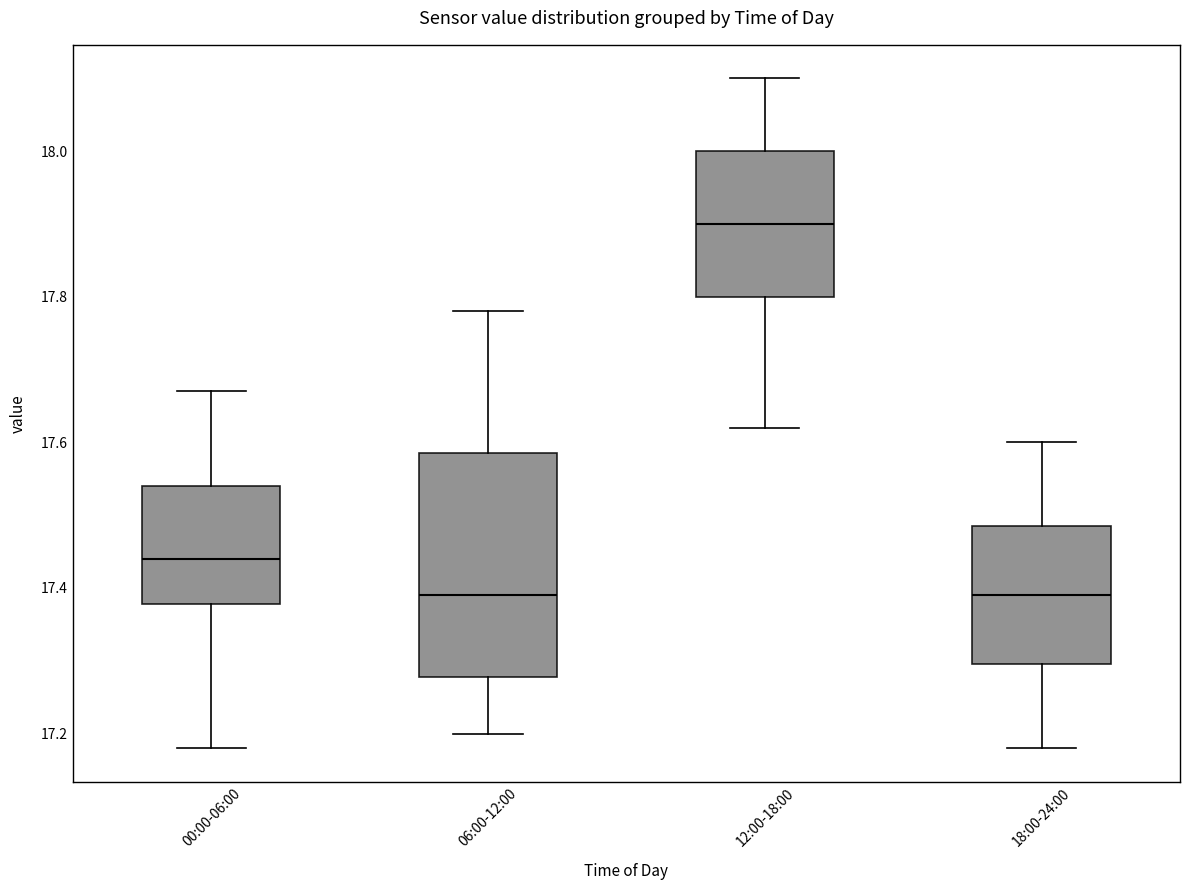

Comparing the boxes themselves (not the whiskers), which one is the tallest?

06:00-12:00